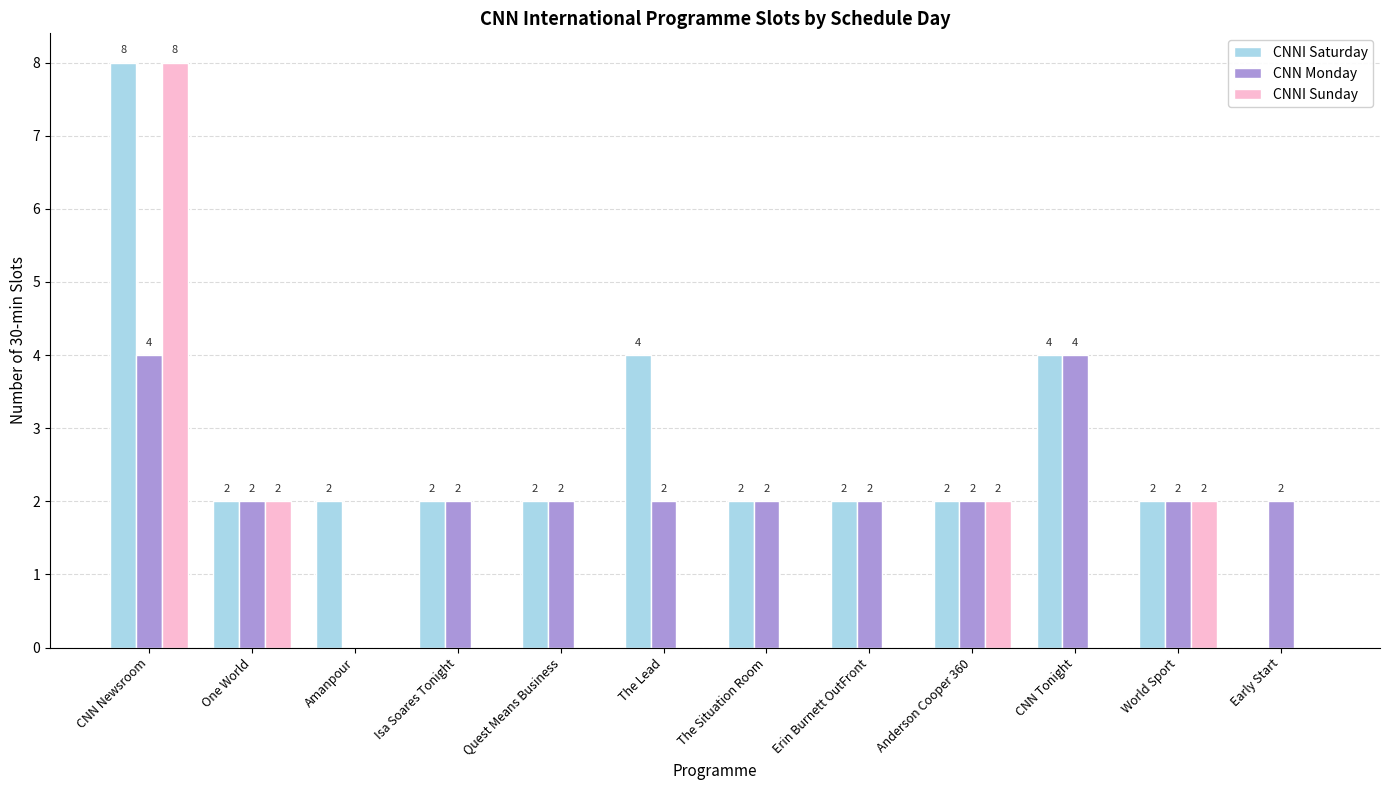

Which label corresponds to the largest value in the chart?

CNN Newsroom